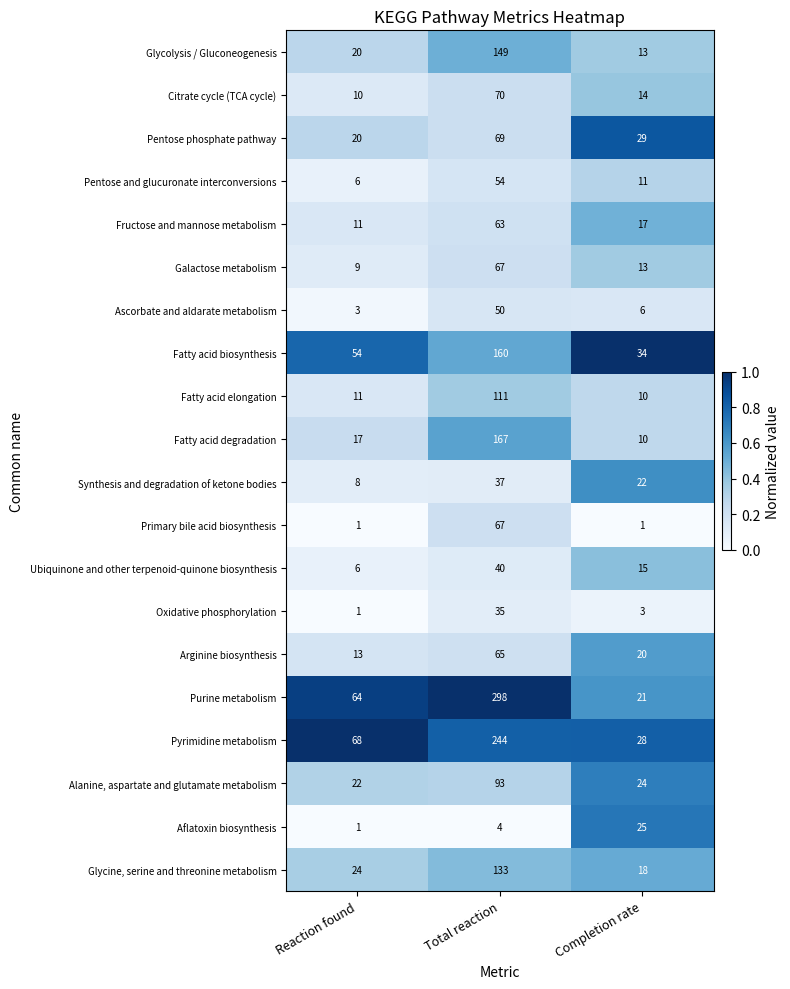

How many Aflatoxin biosynthesis values are between 1 and 25?

3